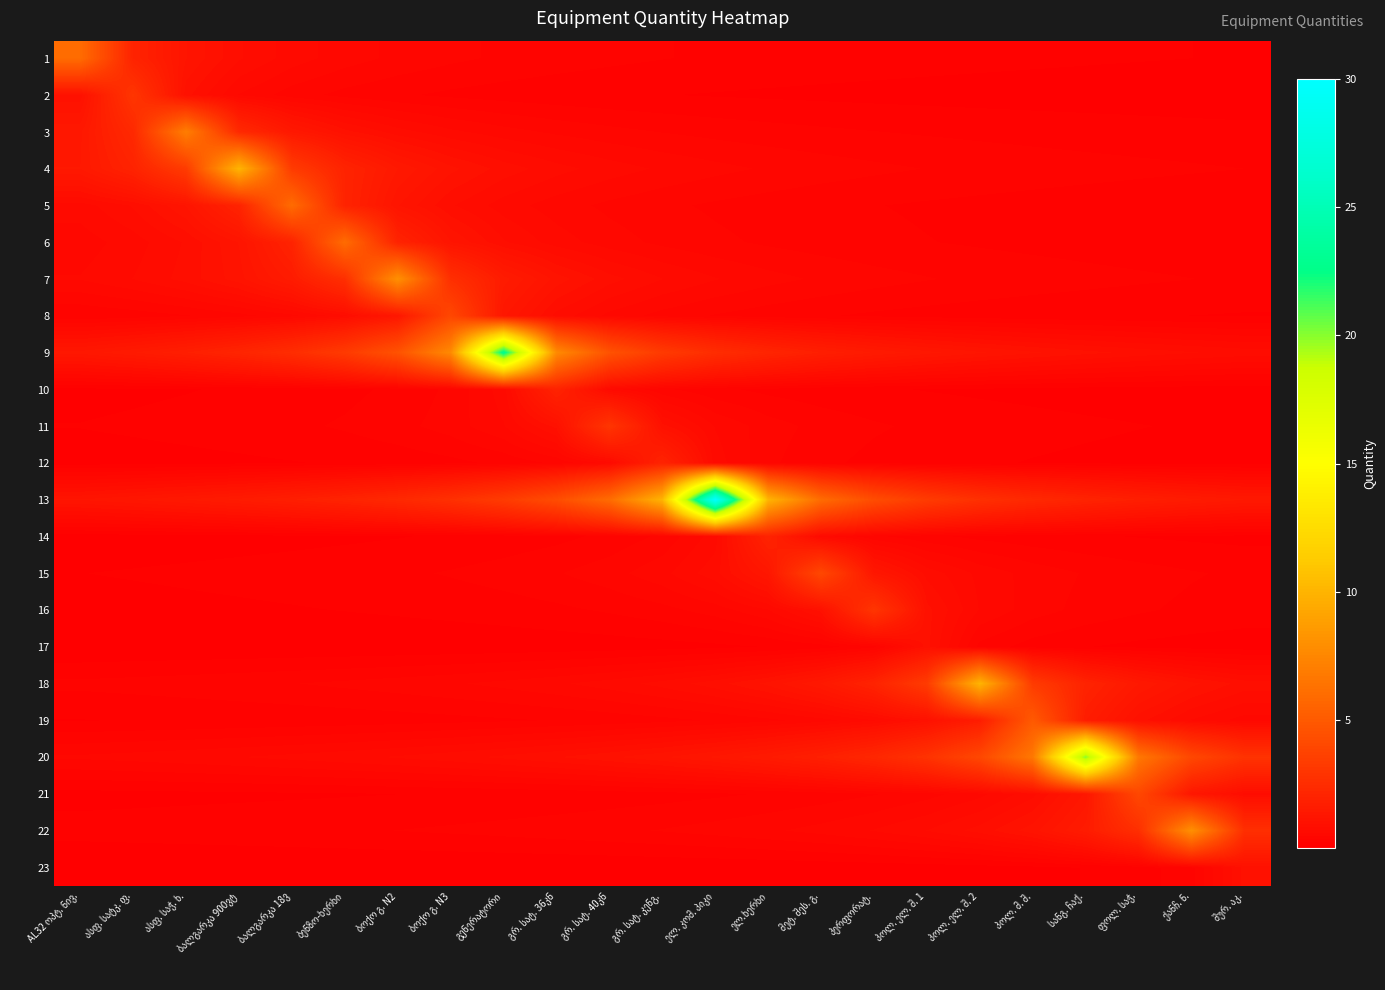

Reading left to right, transcribe all the data shown in this chart.

1: AL32 ოპტ. ნივ.=6.0	ასფ. სატკ. ფ.=2.0	ასფ. საჭ. ხ.=1.2	ბალგარკა 900ვტ=0.9	ბალგარკა 18ვ=0.7	ბენზო-ხერხი=0.5	ბოქო გ. N2=0.5	ბოქო გ. N3=0.4	გენერატორი=0.4	გრ. სატ. 36კნ=0.3	გრ. სატ. 40კნ=0.3	გრ. სატ. კენგ.=0.3	ელ. კომ. პიკი=0.2	ელ.ხერხი=0.2	მეტ. შეს. გ.=0.2	პერფორატ.=0.2	პოლ. ელ. შ. 1=0.2	პოლ. ელ. შ. 2=0.2	პოლ. მ. შ.=0.2	სანგ. ჩაქ.=0.2	ფოლ. საჭ.=0.1	ქანჩ. ნ.=0.1	შურ. აკ.=0.1
2: AL32 ოპტ. ნივ.=1.0	ასფ. სატკ. ფ.=3.0	ასფ. საჭ. ხ.=1.0	ბალგარკა 900ვტ=0.6	ბალგარკა 18ვ=0.4	ბენზო-ხერხი=0.3	ბოქო გ. N2=0.3	ბოქო გ. N3=0.2	გენერატორი=0.2	გრ. სატ. 36კნ=0.2	გრ. სატ. 40კნ=0.2	გრ. სატ. კენგ.=0.1	ელ. კომ. პიკი=0.1	ელ.ხერხი=0.1	მეტ. შეს. გ.=0.1	პერფორატ.=0.1	პოლ. ელ. შ. 1=0.1	პოლ. ელ. შ. 2=0.1	პოლ. მ. შ.=0.1	სანგ. ჩაქ.=0.1	ფოლ. საჭ.=0.1	ქანჩ. ნ.=0.1	შურ. აკ.=0.1
3: AL32 ოპტ. ნივ.=1.4	ასფ. სატკ. ფ.=2.3	ასფ. საჭ. ხ.=7.0	ბალგარკა 900ვტ=2.3	ბალგარკა 18ვ=1.4	ბენზო-ხერხი=1.0	ბოქო გ. N2=0.8	ბოქო გ. N3=0.6	გენერატორი=0.5	გრ. სატ. 36კნ=0.5	გრ. სატ. 40კნ=0.4	გრ. სატ. კენგ.=0.4	ელ. კომ. პიკი=0.3	ელ.ხერხი=0.3	მეტ. შეს. გ.=0.3	პერფორატ.=0.3	პოლ. ელ. შ. 1=0.2	პოლ. ელ. შ. 2=0.2	პოლ. მ. შ.=0.2	სანგ. ჩაქ.=0.2	ფოლ. საჭ.=0.2	ქანჩ. ნ.=0.2	შურ. აკ.=0.2
4: AL32 ოპტ. ნივ.=1.4	ასფ. სატკ. ფ.=2.0	ასფ. საჭ. ხ.=3.3	ბალგარკა 900ვტ=10.0	ბალგარკა 18ვ=3.3	ბენზო-ხერხი=2.0	ბოქო გ. N2=1.4	ბოქო გ. N3=1.1	გენერატორი=0.9	გრ. სატ. 36კნ=0.8	გრ. სატ. 40კნ=0.7	გრ. სატ. კენგ.=0.6	ელ. კომ. პიკი=0.5	ელ.ხერხი=0.5	მეტ. შეს. გ.=0.4	პერფორატ.=0.4	პოლ. ელ. შ. 1=0.4	პოლ. ელ. შ. 2=0.3	პოლ. მ. შ.=0.3	სანგ. ჩაქ.=0.3	ფოლ. საჭ.=0.3	ქანჩ. ნ.=0.3	შურ. აკ.=0.3
5: AL32 ოპტ. ნივ.=0.7	ასფ. სატკ. ფ.=0.9	ასფ. საჭ. ხ.=1.2	ბალგარკა 900ვტ=2.0	ბალგარკა 18ვ=6.0	ბენზო-ხერხი=2.0	ბოქო გ. N2=1.2	ბოქო გ. N3=0.9	გენერატორი=0.7	გრ. სატ. 36კნ=0.5	გრ. სატ. 40კნ=0.5	გრ. სატ. კენგ.=0.4	ელ. კომ. პიკი=0.4	ელ.ხერხი=0.3	მეტ. შეს. გ.=0.3	პერფორატ.=0.3	პოლ. ელ. შ. 1=0.2	პოლ. ელ. შ. 2=0.2	პოლ. მ. შ.=0.2	სანგ. ჩაქ.=0.2	ფოლ. საჭ.=0.2	ქანჩ. ნ.=0.2	შურ. აკ.=0.2
6: AL32 ოპტ. ნივ.=0.5	ასფ. სატკ. ფ.=0.7	ასფ. საჭ. ხ.=0.9	ბალგარკა 900ვტ=1.2	ბალგარკა 18ვ=2.0	ბენზო-ხერხი=6.0	ბოქო გ. N2=2.0	ბოქო გ. N3=1.2	გენერატორი=0.9	გრ. სატ. 36კნ=0.7	გრ. სატ. 40კნ=0.5	გრ. სატ. კენგ.=0.5	ელ. კომ. პიკი=0.4	ელ.ხერხი=0.4	მეტ. შეს. გ.=0.3	პერფორატ.=0.3	პოლ. ელ. შ. 1=0.3	პოლ. ელ. შ. 2=0.2	პოლ. მ. შ.=0.2	სანგ. ჩაქ.=0.2	ფოლ. საჭ.=0.2	ქანჩ. ნ.=0.2	შურ. აკ.=0.2
7: AL32 ოპტ. ნივ.=0.6	ასფ. სატკ. ფ.=0.7	ასფ. საჭ. ხ.=0.9	ბალგარკა 900ვტ=1.1	ბალგარკა 18ვ=1.6	ბენზო-ხერხი=2.7	ბოქო გ. N2=8.0	ბოქო გ. N3=2.7	გენერატორი=1.6	გრ. სატ. 36კნ=1.1	გრ. სატ. 40კნ=0.9	გრ. სატ. კენგ.=0.7	ელ. კომ. პიკი=0.6	ელ.ხერხი=0.5	მეტ. შეს. გ.=0.5	პერფორატ.=0.4	პოლ. ელ. შ. 1=0.4	პოლ. ელ. შ. 2=0.3	პოლ. მ. შ.=0.3	სანგ. ჩაქ.=0.3	ფოლ. საჭ.=0.3	ქანჩ. ნ.=0.3	შურ. აკ.=0.2
8: AL32 ოპტ. ნივ.=0.3	ასფ. სატკ. ფ.=0.3	ასფ. საჭ. ხ.=0.4	ბალგარკა 900ვტ=0.4	ბალგარკა 18ვ=0.6	ბენზო-ხერხი=0.8	ბოქო გ. N2=1.3	ბოქო გ. N3=4.0	გენერატორი=1.3	გრ. სატ. 36კნ=0.8	გრ. სატ. 40კნ=0.6	გრ. სატ. კენგ.=0.4	ელ. კომ. პიკი=0.4	ელ.ხერხი=0.3	მეტ. შეს. გ.=0.3	პერფორატ.=0.2	პოლ. ელ. შ. 1=0.2	პოლ. ელ. შ. 2=0.2	პოლ. მ. შ.=0.2	სანგ. ჩაქ.=0.2	ფოლ. საჭ.=0.1	ქანჩ. ნ.=0.1	შურ. აკ.=0.1
9: AL32 ოპტ. ნივ.=1.4	ასფ. სატკ. ფ.=1.5	ასფ. საჭ. ხ.=1.8	ბალგარკა 900ვტ=2.1	ბალგარკა 18ვ=2.6	ბენზო-ხერხი=3.3	ბოქო გ. N2=4.6	ბოქო გ. N3=7.7	გენერატორი=23.0	გრ. სატ. 36კნ=7.7	გრ. სატ. 40კნ=4.6	გრ. სატ. კენგ.=3.3	ელ. კომ. პიკი=2.6	ელ.ხერხი=2.1	მეტ. შეს. გ.=1.8	პერფორატ.=1.5	პოლ. ელ. შ. 1=1.4	პოლ. ელ. შ. 2=1.2	პოლ. მ. შ.=1.1	სანგ. ჩაქ.=1.0	ფოლ. საჭ.=0.9	ქანჩ. ნ.=0.9	შურ. აკ.=0.8
10: AL32 ოპტ. ნივ.=0.1	ასფ. სატკ. ფ.=0.1	ასფ. საჭ. ხ.=0.1	ბალგარკა 900ვტ=0.2	ბალგარკა 18ვ=0.2	ბენზო-ხერხი=0.2	ბოქო გ. N2=0.3	ბოქო გ. N3=0.4	გენერატორი=0.7	გრ. სატ. 36კნ=2.0	გრ. სატ. 40კნ=0.7	გრ. სატ. კენგ.=0.4	ელ. კომ. პიკი=0.3	ელ.ხერხი=0.2	მეტ. შეს. გ.=0.2	პერფორატ.=0.2	პოლ. ელ. შ. 1=0.1	პოლ. ელ. შ. 2=0.1	პოლ. მ. შ.=0.1	სანგ. ჩაქ.=0.1	ფოლ. საჭ.=0.1	ქანჩ. ნ.=0.1	შურ. აკ.=0.1
11: AL32 ოპტ. ნივ.=0.1	ასფ. სატკ. ფ.=0.2	ასფ. საჭ. ხ.=0.2	ბალგარკა 900ვტ=0.2	ბალგარკა 18ვ=0.2	ბენზო-ხერხი=0.3	ბოქო გ. N2=0.3	ბოქო გ. N3=0.4	გენერატორი=0.6	გრ. სატ. 36კნ=1.0	გრ. სატ. 40კნ=3.0	გრ. სატ. კენგ.=1.0	ელ. კომ. პიკი=0.6	ელ.ხერხი=0.4	მეტ. შეს. გ.=0.3	პერფორატ.=0.3	პოლ. ელ. შ. 1=0.2	პოლ. ელ. შ. 2=0.2	პოლ. მ. შ.=0.2	სანგ. ჩაქ.=0.2	ფოლ. საჭ.=0.1	ქანჩ. ნ.=0.1	შურ. აკ.=0.1
12: AL32 ოპტ. ნივ.=0.1	ასფ. სატკ. ფ.=0.1	ასფ. საჭ. ხ.=0.1	ბალგარკა 900ვტ=0.1	ბალგარკა 18ვ=0.1	ბენზო-ხერხი=0.2	ბოქო გ. N2=0.2	ბოქო გ. N3=0.2	გენერატორი=0.3	გრ. სატ. 36კნ=0.4	გრ. სატ. 40კნ=0.7	გრ. სატ. კენგ.=2.0	ელ. კომ. პიკი=0.7	ელ.ხერხი=0.4	მეტ. შეს. გ.=0.3	პერფორატ.=0.2	პოლ. ელ. შ. 1=0.2	პოლ. ელ. შ. 2=0.2	პოლ. მ. შ.=0.1	სანგ. ჩაქ.=0.1	ფოლ. საჭ.=0.1	ქანჩ. ნ.=0.1	შურ. აკ.=0.1
13: AL32 ოპტ. ნივ.=1.2	ასფ. სატკ. ფ.=1.3	ასფ. საჭ. ხ.=1.4	ბალგარკა 900ვტ=1.6	ბალგარკა 18ვ=1.8	ბენზო-ხერხი=2.0	ბოქო გ. N2=2.3	ბოქო გ. N3=2.7	გენერატორი=3.3	გრ. სატ. 36კნ=4.3	გრ. სატ. 40კნ=6.0	გრ. სატ. კენგ.=10.0	ელ. კომ. პიკი=30.0	ელ.ხერხი=10.0	მეტ. შეს. გ.=6.0	პერფორატ.=4.3	პოლ. ელ. შ. 1=3.3	პოლ. ელ. შ. 2=2.7	პოლ. მ. შ.=2.3	სანგ. ჩაქ.=2.0	ფოლ. საჭ.=1.8	ქანჩ. ნ.=1.6	შურ. აკ.=1.4
14: AL32 ოპტ. ნივ.=0.1	ასფ. სატკ. ფ.=0.1	ასფ. საჭ. ხ.=0.1	ბალგარკა 900ვტ=0.1	ბალგარკა 18ვ=0.1	ბენზო-ხერხი=0.1	ბოქო გ. N2=0.1	ბოქო გ. N3=0.2	გენერატორი=0.2	გრ. სატ. 36კნ=0.2	გრ. სატ. 40კნ=0.3	გრ. სატ. კენგ.=0.4	ელ. კომ. პიკი=0.7	ელ.ხერხი=2.0	მეტ. შეს. გ.=0.7	პერფორატ.=0.4	პოლ. ელ. შ. 1=0.3	პოლ. ელ. შ. 2=0.2	პოლ. მ. შ.=0.2	სანგ. ჩაქ.=0.2	ფოლ. საჭ.=0.1	ქანჩ. ნ.=0.1	შურ. აკ.=0.1
15: AL32 ოპტ. ნივ.=0.1	ასფ. სატკ. ფ.=0.1	ასფ. საჭ. ხ.=0.2	ბალგარკა 900ვტ=0.2	ბალგარკა 18ვ=0.2	ბენზო-ხერხი=0.2	ბოქო გ. N2=0.2	ბოქო გ. N3=0.3	გენერატორი=0.3	გრ. სატ. 36კნ=0.4	გრ. სატ. 40კნ=0.4	გრ. სატ. კენგ.=0.6	ელ. კომ. პიკი=0.8	ელ.ხერხი=1.3	მეტ. შეს. გ.=4.0	პერფორატ.=1.3	პოლ. ელ. შ. 1=0.8	პოლ. ელ. შ. 2=0.6	პოლ. მ. შ.=0.4	სანგ. ჩაქ.=0.4	ფოლ. საჭ.=0.3	ქანჩ. ნ.=0.3	შურ. აკ.=0.2
16: AL32 ოპტ. ნივ.=0.1	ასფ. სატკ. ფ.=0.1	ასფ. საჭ. ხ.=0.1	ბალგარკა 900ვტ=0.1	ბალგარკა 18ვ=0.1	ბენზო-ხერხი=0.1	ბოქო გ. N2=0.2	ბოქო გ. N3=0.2	გენერატორი=0.2	გრ. სატ. 36კნ=0.2	გრ. სატ. 40კნ=0.3	გრ. სატ. კენგ.=0.3	ელ. კომ. პიკი=0.4	ელ.ხერხი=0.6	მეტ. შეს. გ.=1.0	პერფორატ.=3.0	პოლ. ელ. შ. 1=1.0	პოლ. ელ. შ. 2=0.6	პოლ. მ. შ.=0.4	სანგ. ჩაქ.=0.3	ფოლ. საჭ.=0.3	ქანჩ. ნ.=0.2	შურ. აკ.=0.2
17: AL32 ოპტ. ნივ.=0.0	ასფ. სატკ. ფ.=0.0	ასფ. საჭ. ხ.=0.0	ბალგარკა 900ვტ=0.0	ბალგარკა 18ვ=0.0	ბენზო-ხერხი=0.0	ბოქო გ. N2=0.0	ბოქო გ. N3=0.1	გენერატორი=0.1	გრ. სატ. 36კნ=0.1	გრ. სატ. 40კნ=0.1	გრ. სატ. კენგ.=0.1	ელ. კომ. პიკი=0.1	ელ.ხერხი=0.1	მეტ. შეს. გ.=0.2	პერფორატ.=0.3	პოლ. ელ. შ. 1=1.0	პოლ. ელ. შ. 2=0.3	პოლ. მ. შ.=0.2	სანგ. ჩაქ.=0.1	ფოლ. საჭ.=0.1	ქანჩ. ნ.=0.1	შურ. აკ.=0.1
18: AL32 ოპტ. ნივ.=0.3	ასფ. სატკ. ფ.=0.3	ასფ. საჭ. ხ.=0.3	ბალგარკა 900ვტ=0.3	ბალგარკა 18ვ=0.4	ბენზო-ხერხი=0.4	ბოქო გ. N2=0.4	ბოქო გ. N3=0.5	გენერატორი=0.5	გრ. სატ. 36კნ=0.6	გრ. სატ. 40კნ=0.7	გრ. სატ. კენგ.=0.8	ელ. კომ. პიკი=0.9	ელ.ხერხი=1.1	მეტ. შეს. გ.=1.4	პერფორატ.=2.0	პოლ. ელ. შ. 1=3.3	პოლ. ელ. შ. 2=10.0	პოლ. მ. შ.=3.3	სანგ. ჩაქ.=2.0	ფოლ. საჭ.=1.4	ქანჩ. ნ.=1.1	შურ. აკ.=0.9
19: AL32 ოპტ. ნივ.=0.1	ასფ. სატკ. ფ.=0.1	ასფ. საჭ. ხ.=0.2	ბალგარკა 900ვტ=0.2	ბალგარკა 18ვ=0.2	ბენზო-ხერხი=0.2	ბოქო გ. N2=0.2	ბოქო გ. N3=0.2	გენერატორი=0.2	გრ. სატ. 36კნ=0.3	გრ. სატ. 40კნ=0.3	გრ. სატ. კენგ.=0.3	ელ. კომ. პიკი=0.4	ელ.ხერხი=0.5	მეტ. შეს. გ.=0.6	პერფორატ.=0.7	პოლ. ელ. შ. 1=1.0	პოლ. ელ. შ. 2=1.7	პოლ. მ. შ.=5.0	სანგ. ჩაქ.=1.7	ფოლ. საჭ.=1.0	ქანჩ. ნ.=0.7	შურ. აკ.=0.6
20: AL32 ოპტ. ნივ.=0.5	ასფ. სატკ. ფ.=0.5	ასფ. საჭ. ხ.=0.6	ბალგარკა 900ვტ=0.6	ბალგარკა 18ვ=0.6	ბენზო-ხერხი=0.7	ბოქო გ. N2=0.7	ბოქო გ. N3=0.8	გენერატორი=0.9	გრ. სატ. 36კნ=1.0	გრ. სატ. 40კნ=1.1	გრ. სატ. კენგ.=1.2	ელ. კომ. პიკი=1.3	ელ.ხერხი=1.5	მეტ. შეს. გ.=1.8	პერფორატ.=2.2	პოლ. ელ. შ. 1=2.9	პოლ. ელ. შ. 2=4.0	პოლ. მ. შ.=6.7	სანგ. ჩაქ.=20.0	ფოლ. საჭ.=6.7	ქანჩ. ნ.=4.0	შურ. აკ.=2.9
21: AL32 ოპტ. ნივ.=0.1	ასფ. სატკ. ფ.=0.1	ასფ. საჭ. ხ.=0.1	ბალგარკა 900ვტ=0.1	ბალგარკა 18ვ=0.1	ბენზო-ხერხი=0.1	ბოქო გ. N2=0.1	ბოქო გ. N3=0.1	გენერატორი=0.2	გრ. სატ. 36კნ=0.2	გრ. სატ. 40კნ=0.2	გრ. სატ. კენგ.=0.2	ელ. კომ. პიკი=0.2	ელ.ხერხი=0.3	მეტ. შეს. გ.=0.3	პერფორატ.=0.4	პოლ. ელ. შ. 1=0.4	პოლ. ელ. შ. 2=0.6	პოლ. მ. შ.=0.8	სანგ. ჩაქ.=1.3	ფოლ. საჭ.=4.0	ქანჩ. ნ.=1.3	შურ. აკ.=0.8
22: AL32 ოპტ. ნივ.=0.2	ასფ. სატკ. ფ.=0.2	ასფ. საჭ. ხ.=0.2	ბალგარკა 900ვტ=0.2	ბალგარკა 18ვ=0.2	ბენზო-ხერხი=0.2	ბოქო გ. N2=0.3	ბოქო გ. N3=0.3	გენერატორი=0.3	გრ. სატ. 36კნ=0.3	გრ. სატ. 40კნ=0.3	გრ. სატ. კენგ.=0.4	ელ. კომ. პიკი=0.4	ელ.ხერხი=0.5	მეტ. შეს. გ.=0.5	პერფორატ.=0.6	პოლ. ელ. შ. 1=0.7	პოლ. ელ. შ. 2=0.9	პოლ. მ. შ.=1.1	სანგ. ჩაქ.=1.6	ფოლ. საჭ.=2.7	ქანჩ. ნ.=8.0	შურ. აკ.=2.7
23: AL32 ოპტ. ნივ.=0.0	ასფ. სატკ. ფ.=0.0	ასფ. საჭ. ხ.=0.0	ბალგარკა 900ვტ=0.0	ბალგარკა 18ვ=0.0	ბენზო-ხერხი=0.0	ბოქო გ. N2=0.0	ბოქო გ. N3=0.0	გენერატორი=0.0	გრ. სატ. 36კნ=0.0	გრ. სატ. 40კნ=0.0	გრ. სატ. კენგ.=0.0	ელ. კომ. პიკი=0.0	ელ.ხერხი=0.1	მეტ. შეს. გ.=0.1	პერფორატ.=0.1	პოლ. ელ. შ. 1=0.1	პოლ. ელ. შ. 2=0.1	პოლ. მ. შ.=0.1	სანგ. ჩაქ.=0.1	ფოლ. საჭ.=0.2	ქანჩ. ნ.=0.3	შურ. აკ.=1.0